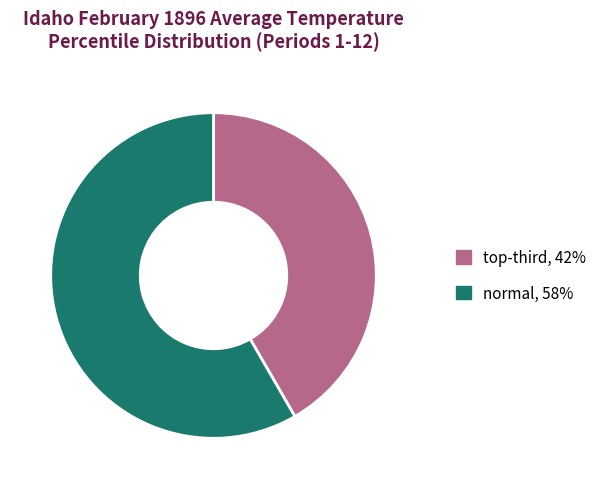

Is it true that normal, 58% is 50% of the pie?

False